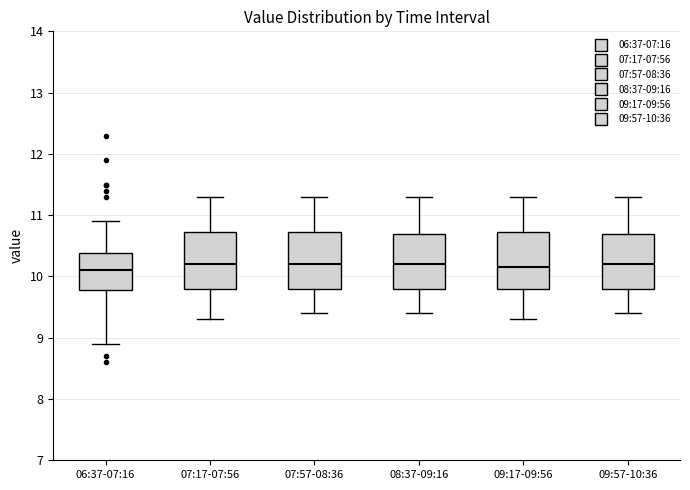

Where is the lower edge of the box for 07:17-07:56 on the y-axis? The values are not printed on the chart, so give them approximately, as read against the axis.

9.8